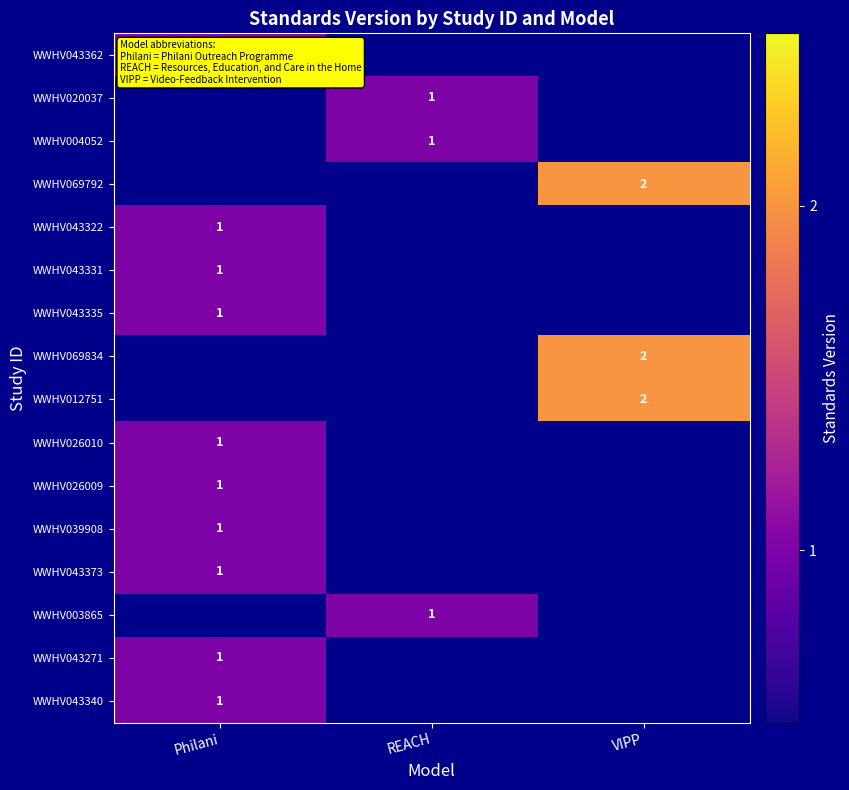

What is the greatest value displayed?

2.0